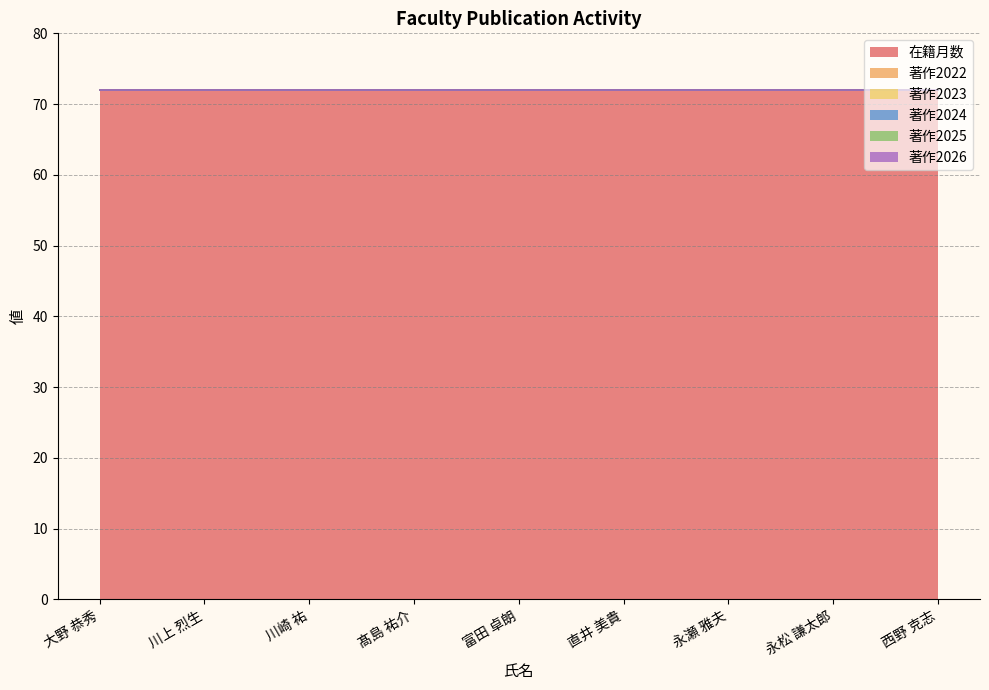

What is the difference between the highest and lowest values at 永松 謙太郎?

72